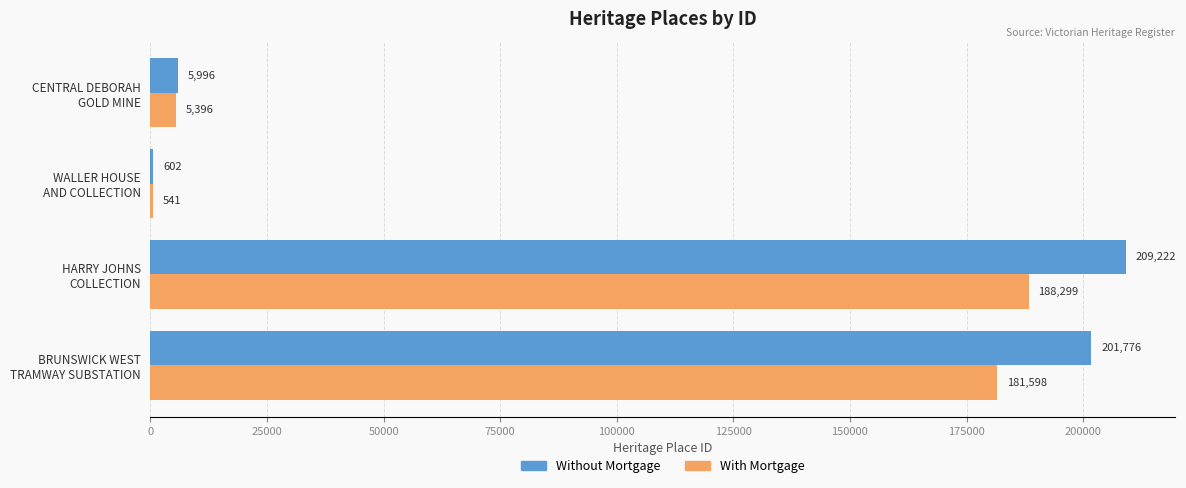

Which series has the largest total across all categories?

Without Mortgage